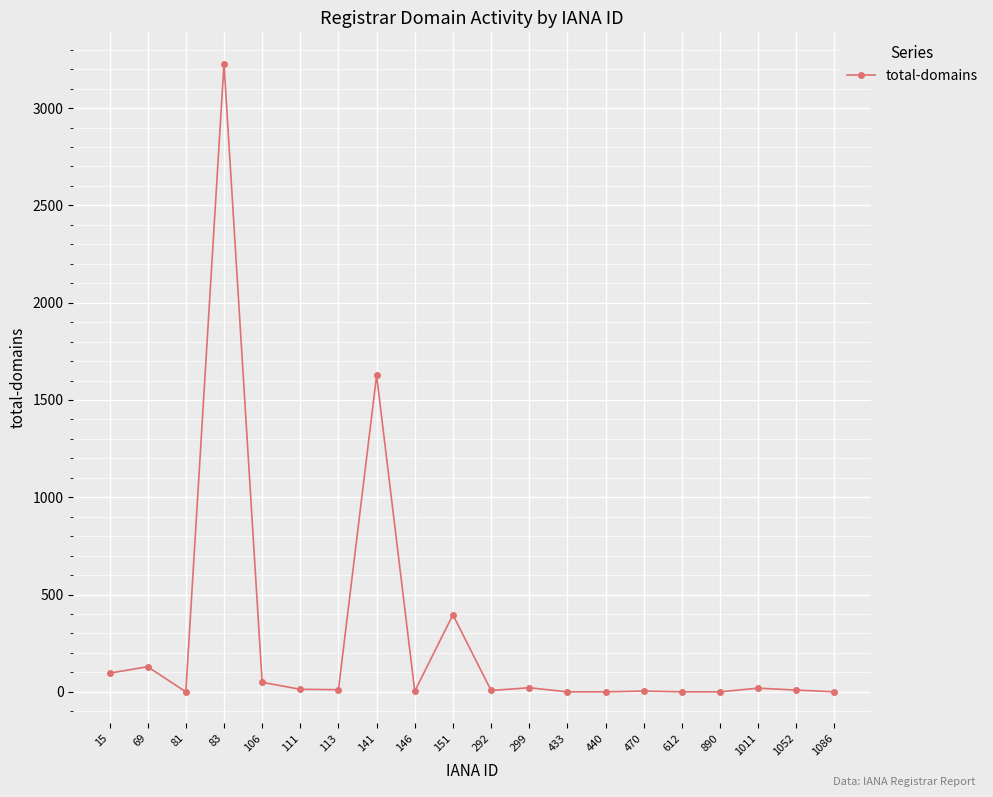

Count the number of data series in this chart.

1